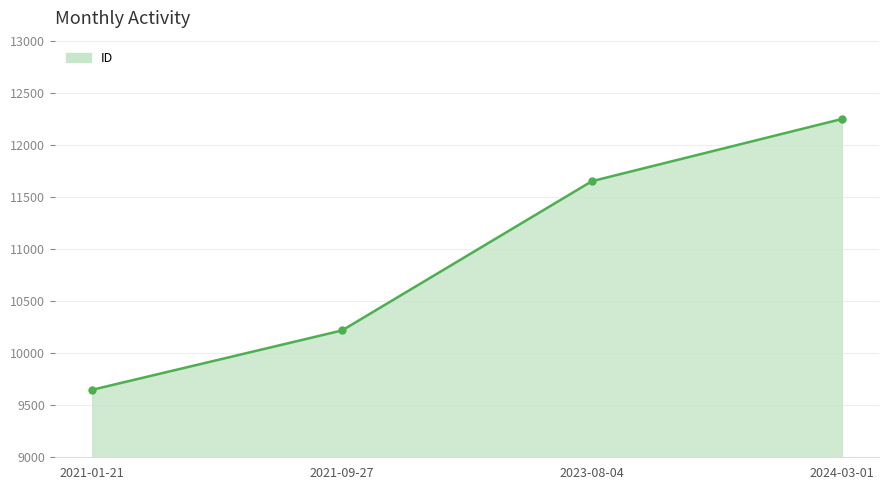

Does the chart have visible grid lines?

Yes